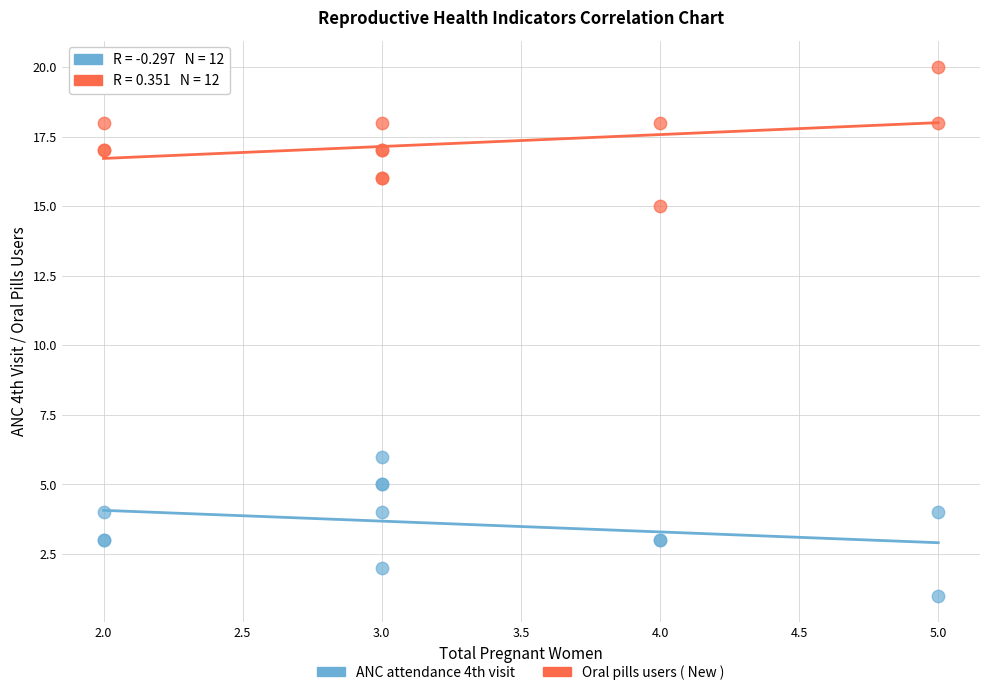

Across all series, what Y value is closest to 10?

6